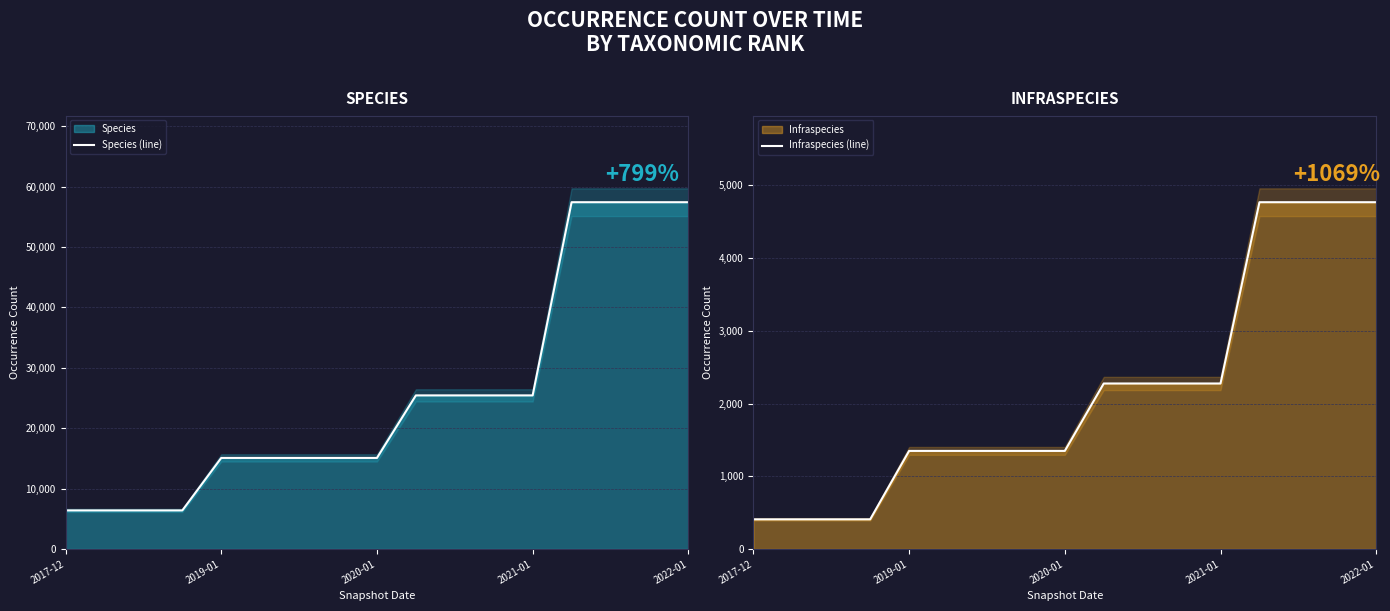

Is it true that Species (line) equals 9361 at 2020-01?

False